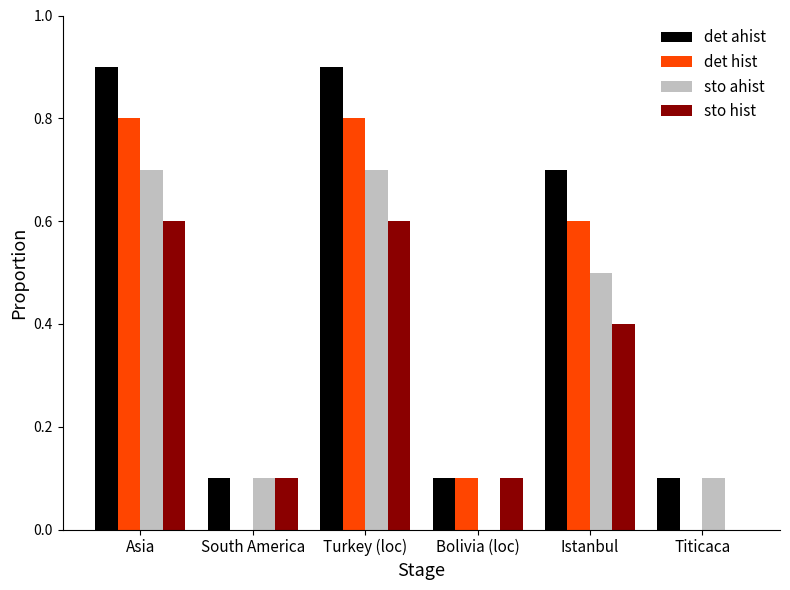

The det hist series shows 0.0 at South America. True or false?

True